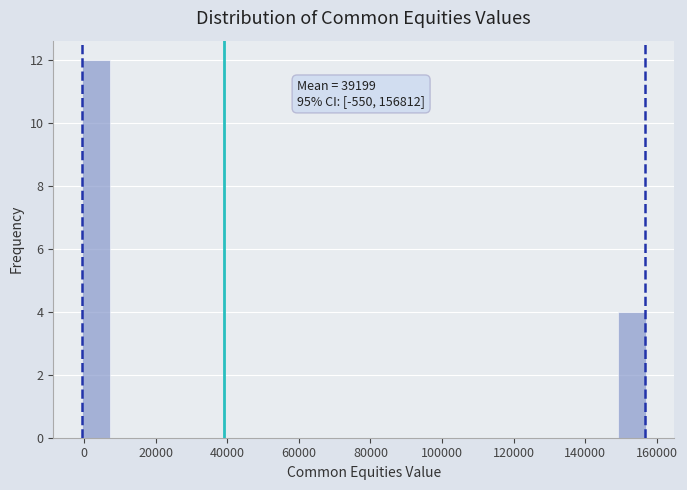

Read against the x-axis, roughly where is the centre of the tallest bar?

4000